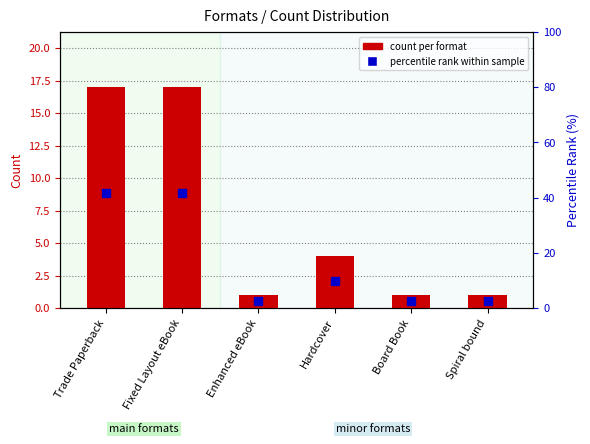

Reading left to right, transcribe all the data shown in this chart.

count per format: Trade Paperback=17.0	Fixed Layout eBook=17.0	Enhanced eBook=1.0	Hardcover=4.0	Board Book=1.0	Spiral bound=1.0
percentile rank within sample: Trade Paperback=41.5	Fixed Layout eBook=41.5	Enhanced eBook=2.4	Hardcover=9.8	Board Book=2.4	Spiral bound=2.4